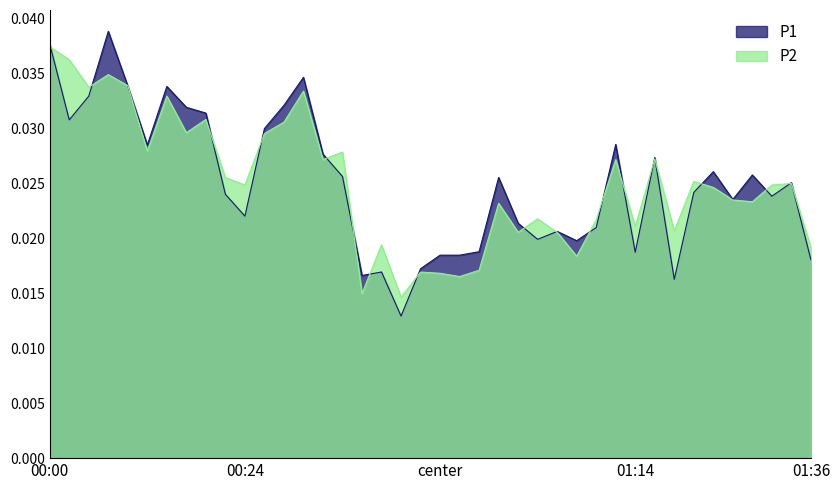

At 01:16, list the series in order from largest to smallest.

P1, P2